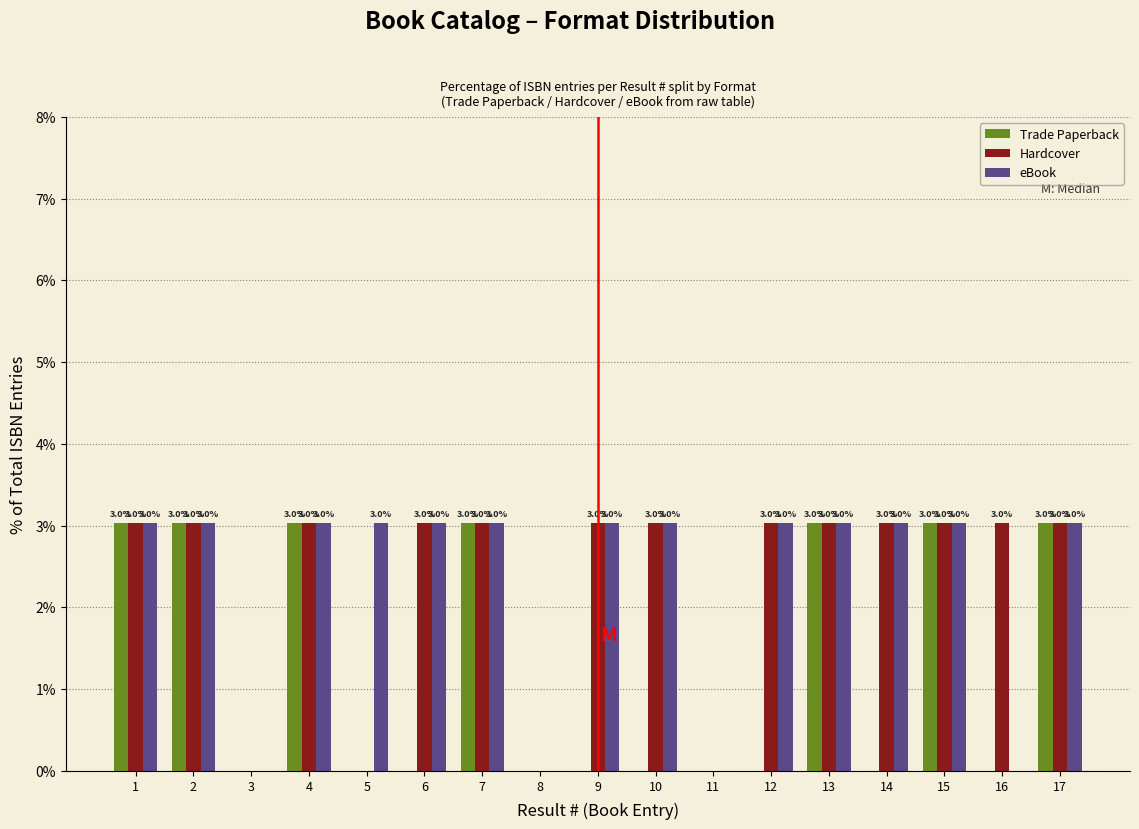

Reading right to left, list all the values displayed in this chart.

Trade Paperback: 17=3.0	16=0.0	15=3.0	14=0.0	13=3.0	12=0.0	11=0.0	10=0.0	9=0.0	8=0.0	7=3.0	6=0.0	5=0.0	4=3.0	3=0.0	2=3.0	1=3.0
Hardcover: 17=3.0	16=3.0	15=3.0	14=3.0	13=3.0	12=3.0	11=0.0	10=3.0	9=3.0	8=0.0	7=3.0	6=3.0	5=0.0	4=3.0	3=0.0	2=3.0	1=3.0
eBook: 17=3.0	16=0.0	15=3.0	14=3.0	13=3.0	12=3.0	11=0.0	10=3.0	9=3.0	8=0.0	7=3.0	6=3.0	5=3.0	4=3.0	3=0.0	2=3.0	1=3.0